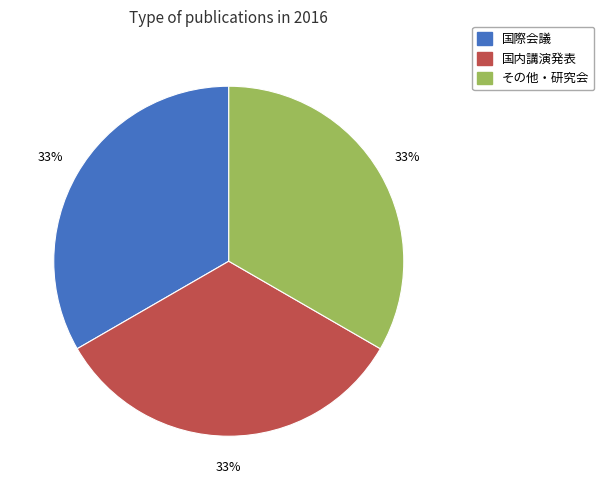

Is the sum of 国内講演発表 and 国際会議 greater than half?

Yes